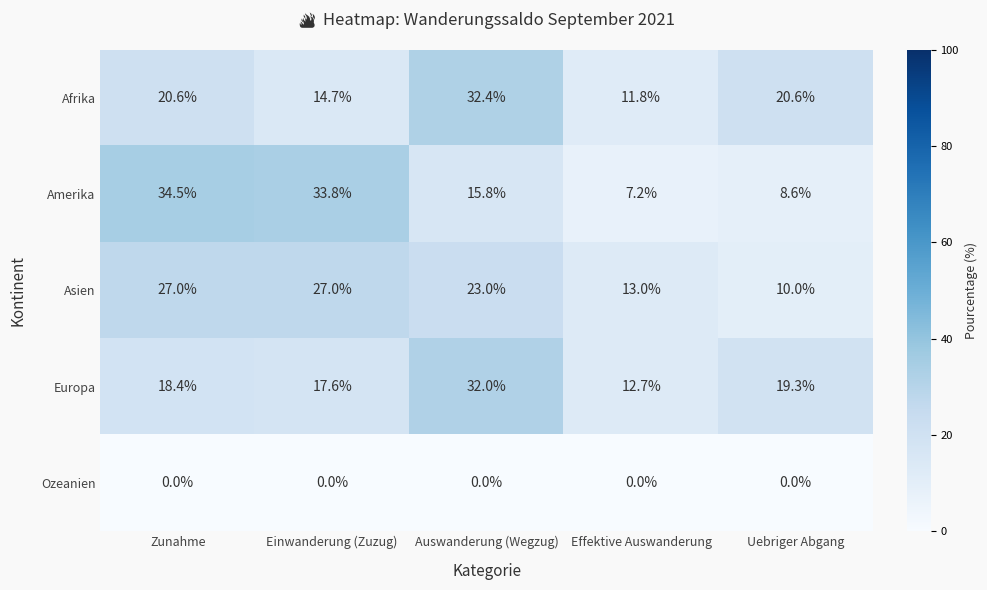

What is the sum of all Asien values?

100.0